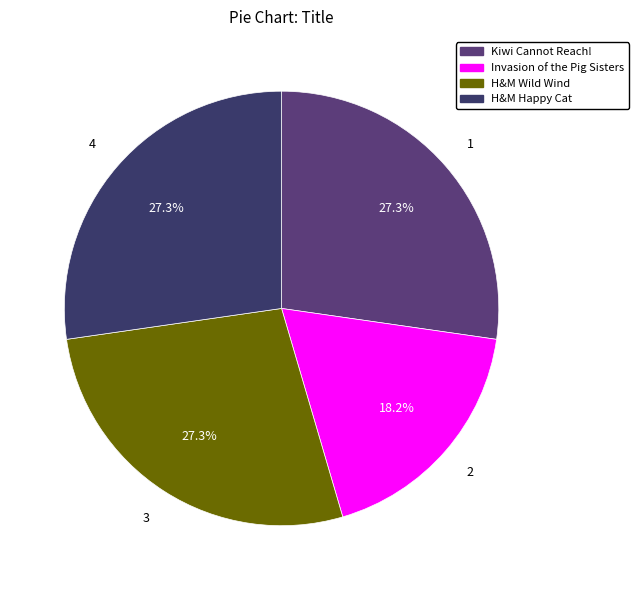

Is there a majority slice in this chart?

No